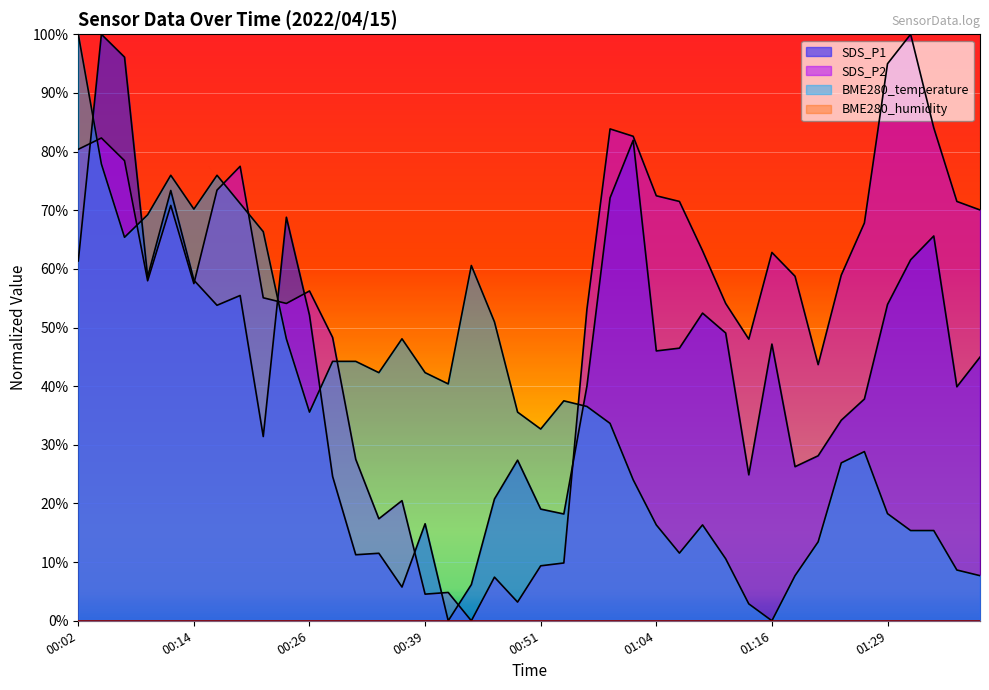

At which category does the chart reach its peak across all series?

00:02